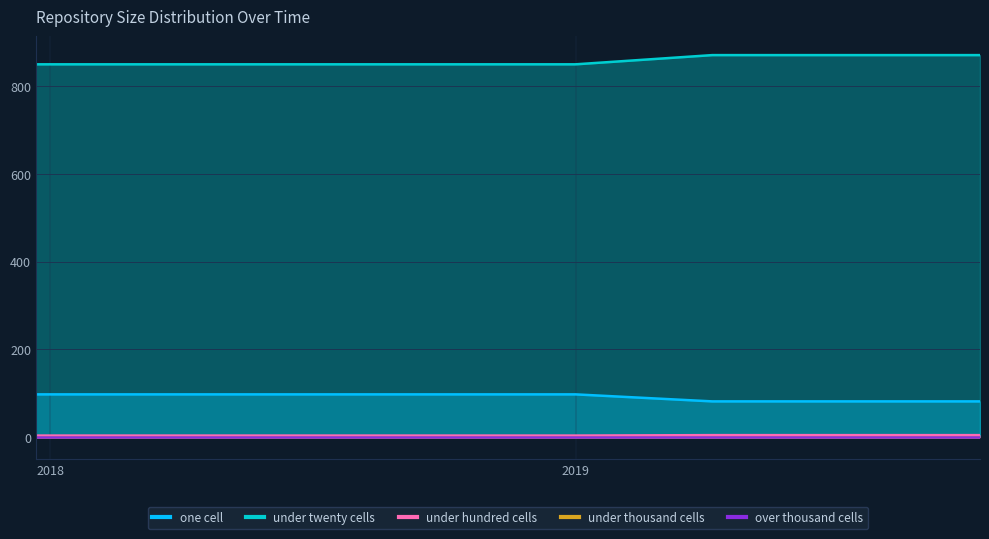

What is the average value of the under_twenty_cells series?

858